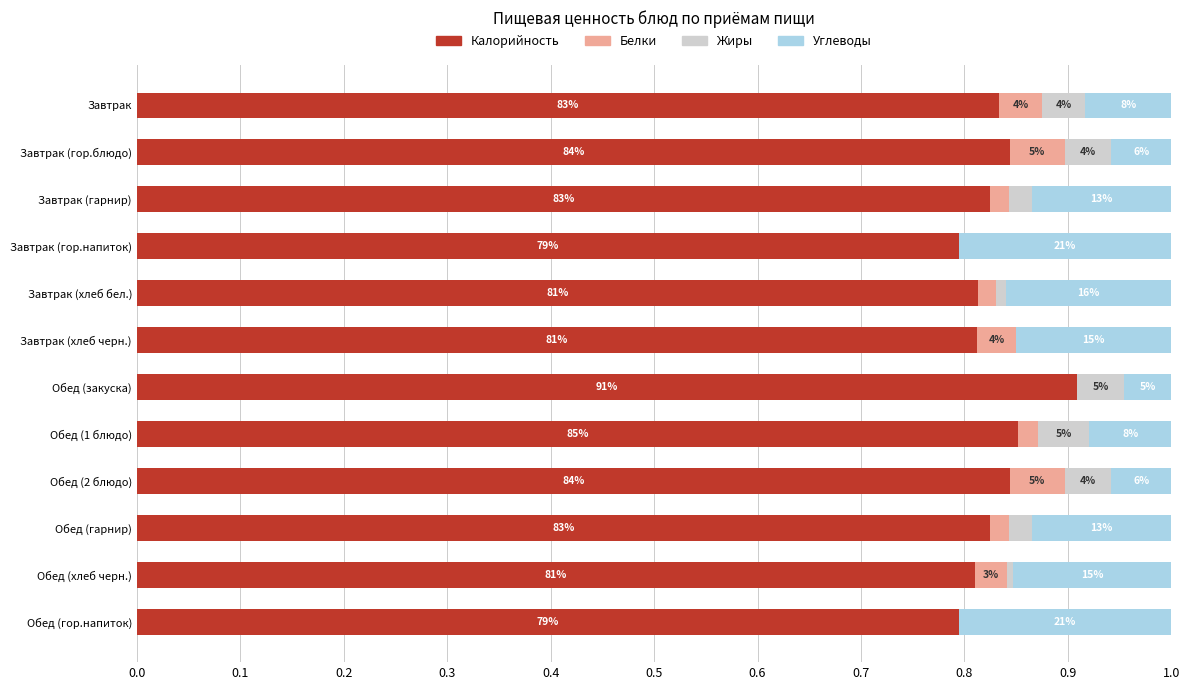

What is the difference between the maximum and minimum values in the Калорийность series?

0.1